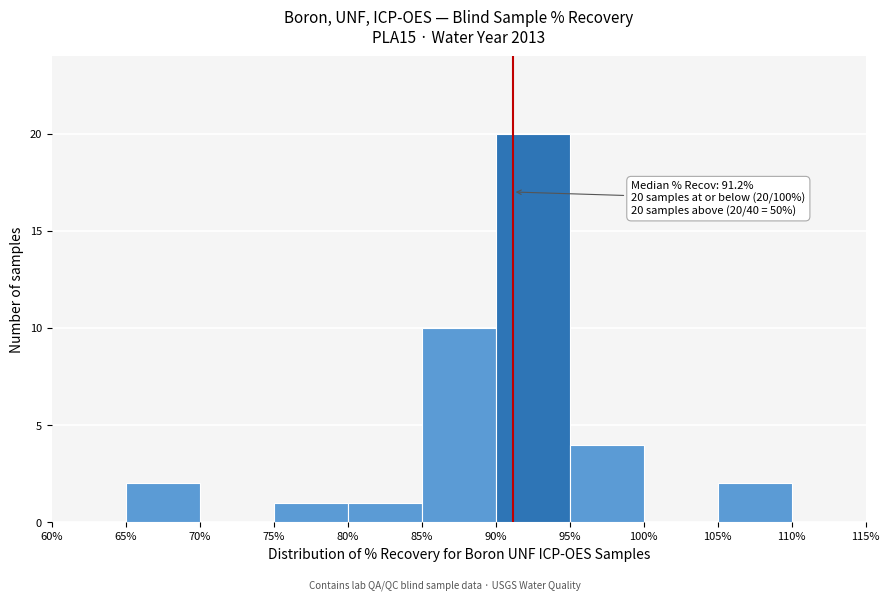

Which range on the x-axis has the tallest bar?

90% to 95%